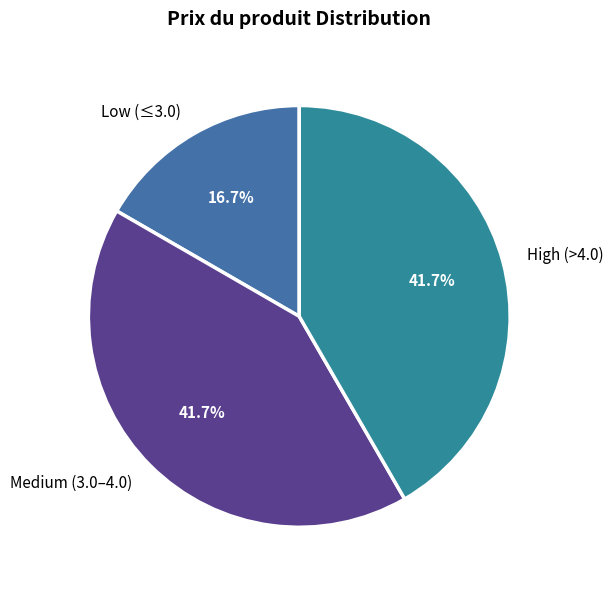

Which slice is the smallest?

Low (≤3.0)